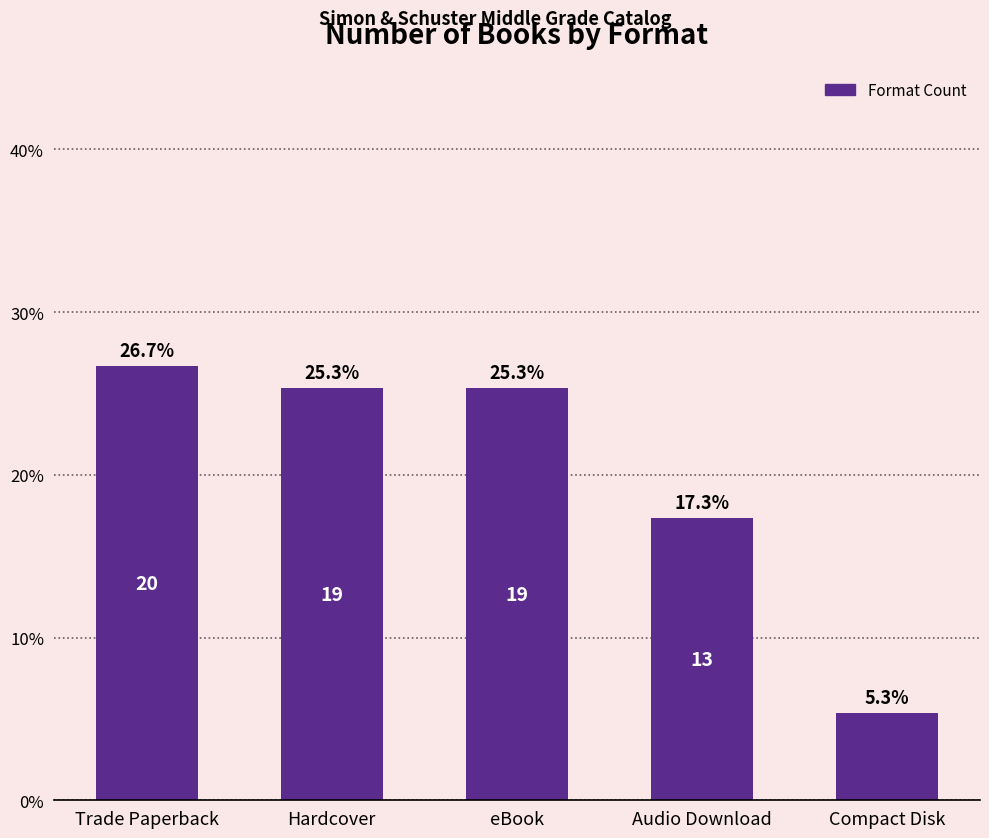

Which has a higher value, Compact Disk or Audio Download?

Audio Download